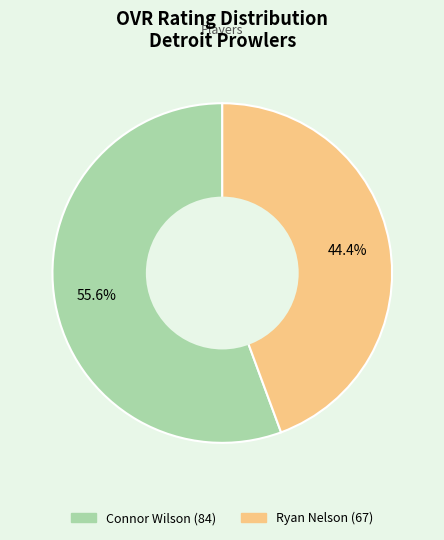

The Connor Wilson slice represents 44% of the pie. True or false?

False